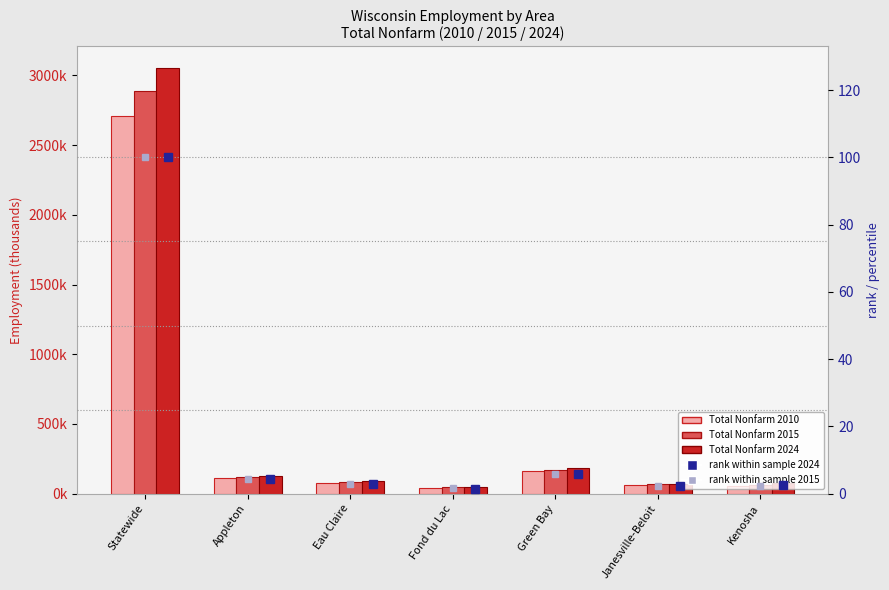

How many values in the Total Nonfarm 2010 series are below 79500?

3